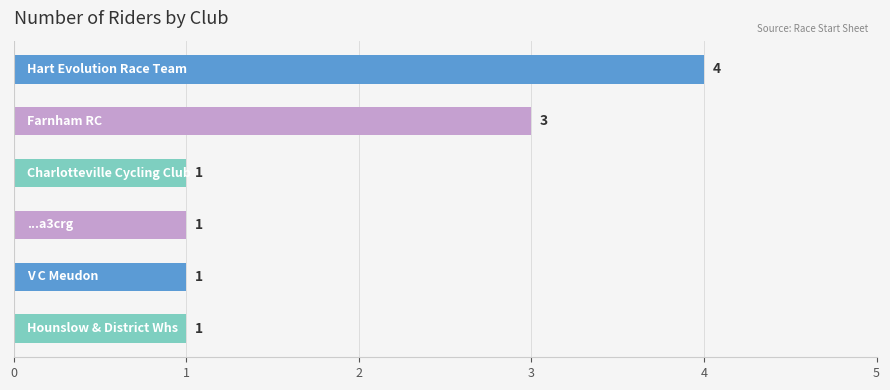

How many values are between 1 and 3?

5